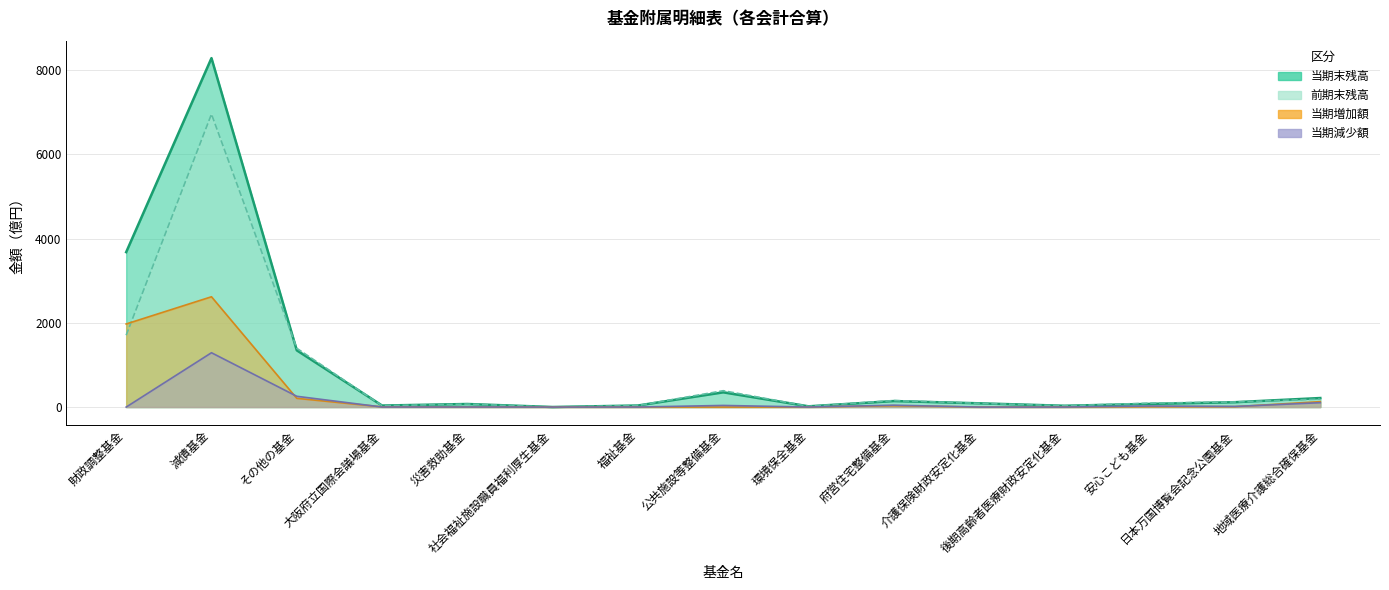

At how many categories does at least one series exceed 1859?

2